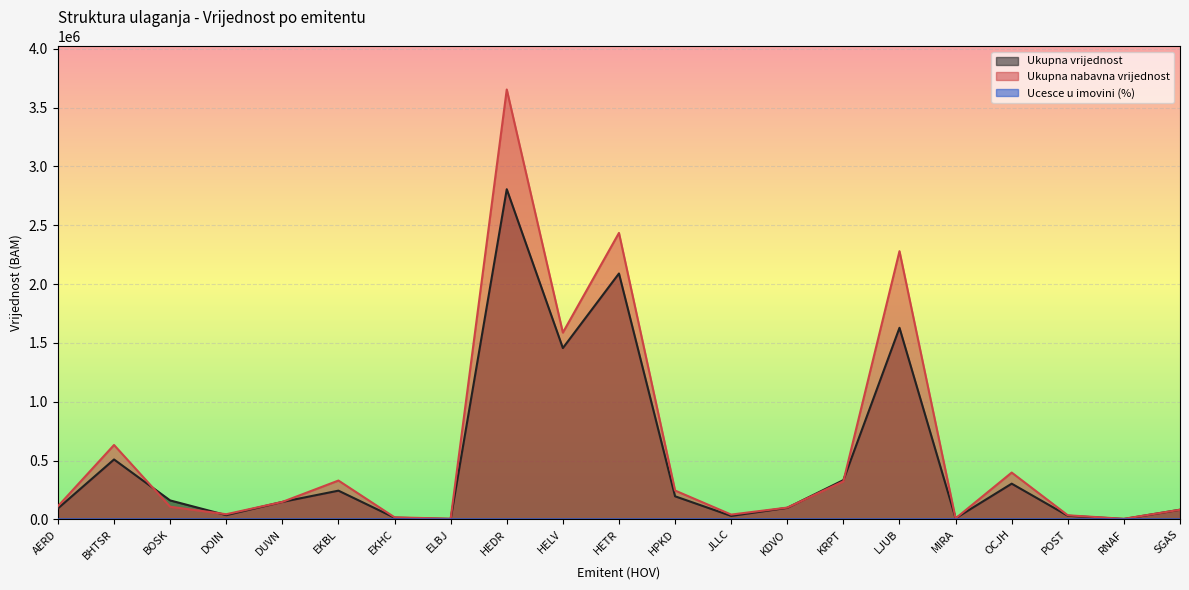

At how many categories does at least one series exceed 1608696?

3